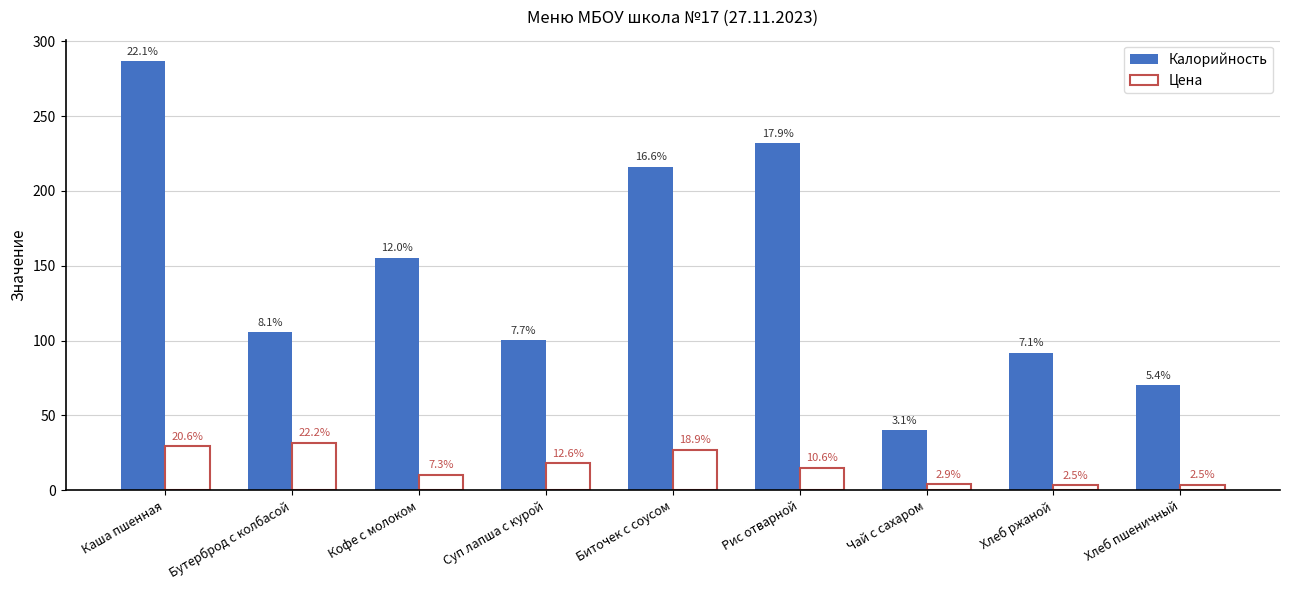

What are all the series names shown in the legend?

Калорийность, Цена